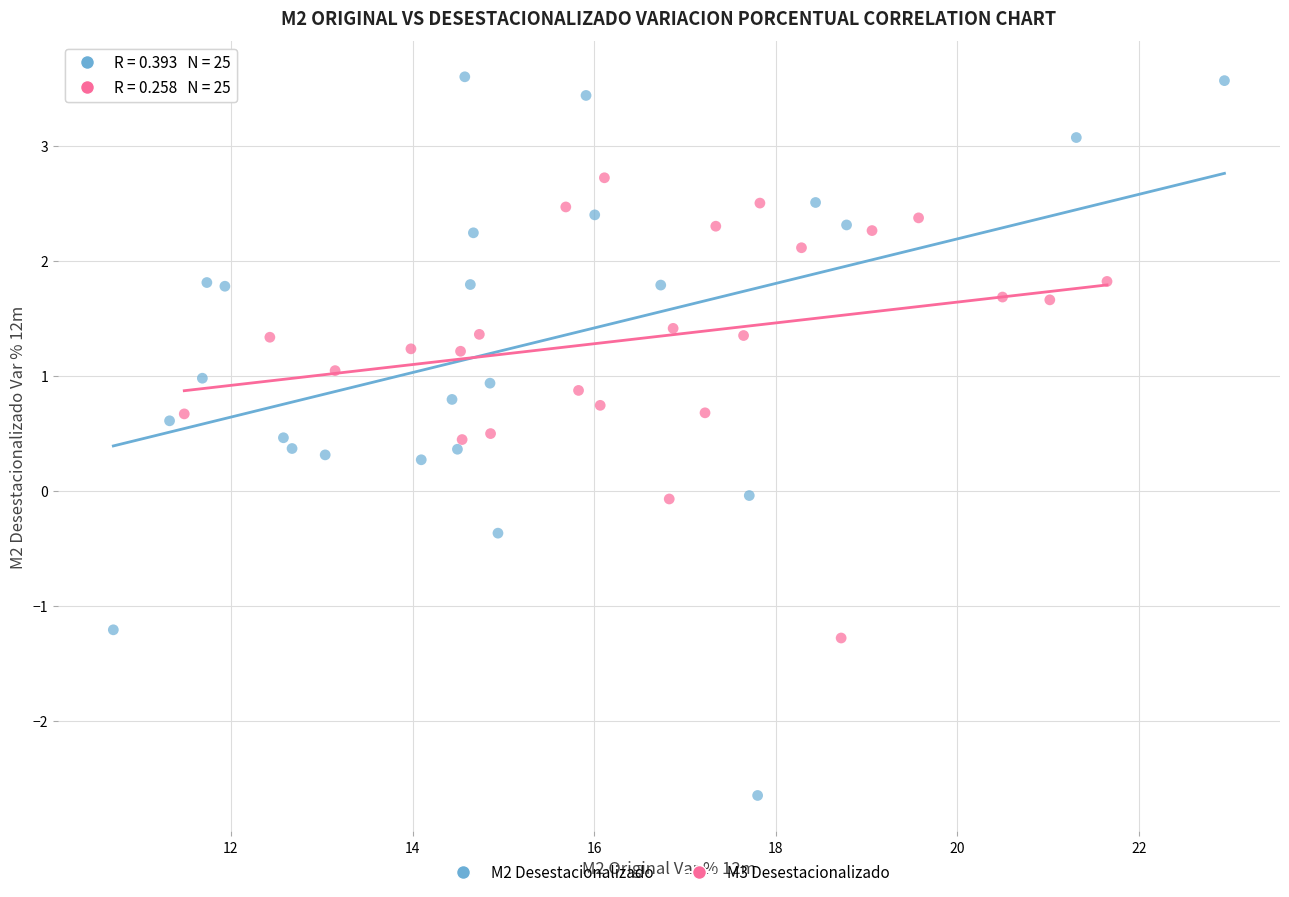

What are all the series names shown in the legend?

M2 Desestacionalizado, M3 Desestacionalizado